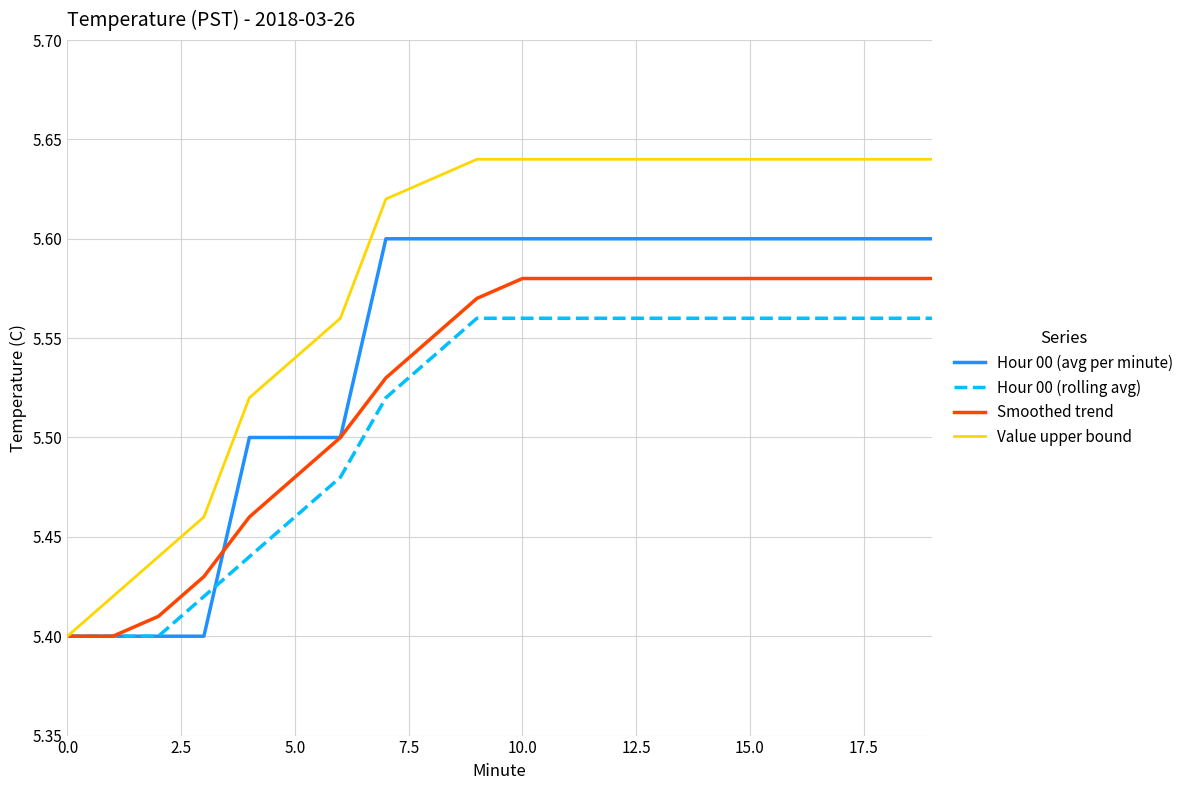

Rank the series by their average value, from highest to lowest.

Value upper bound, Hour 00 (avg per minute), Smoothed trend, Hour 00 (rolling avg)